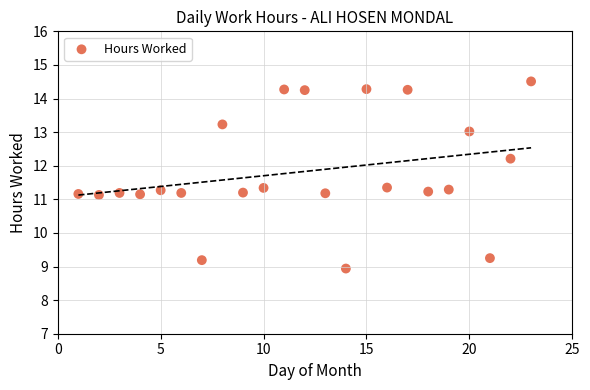

What is the range of Y values (max minus min)?

5.6